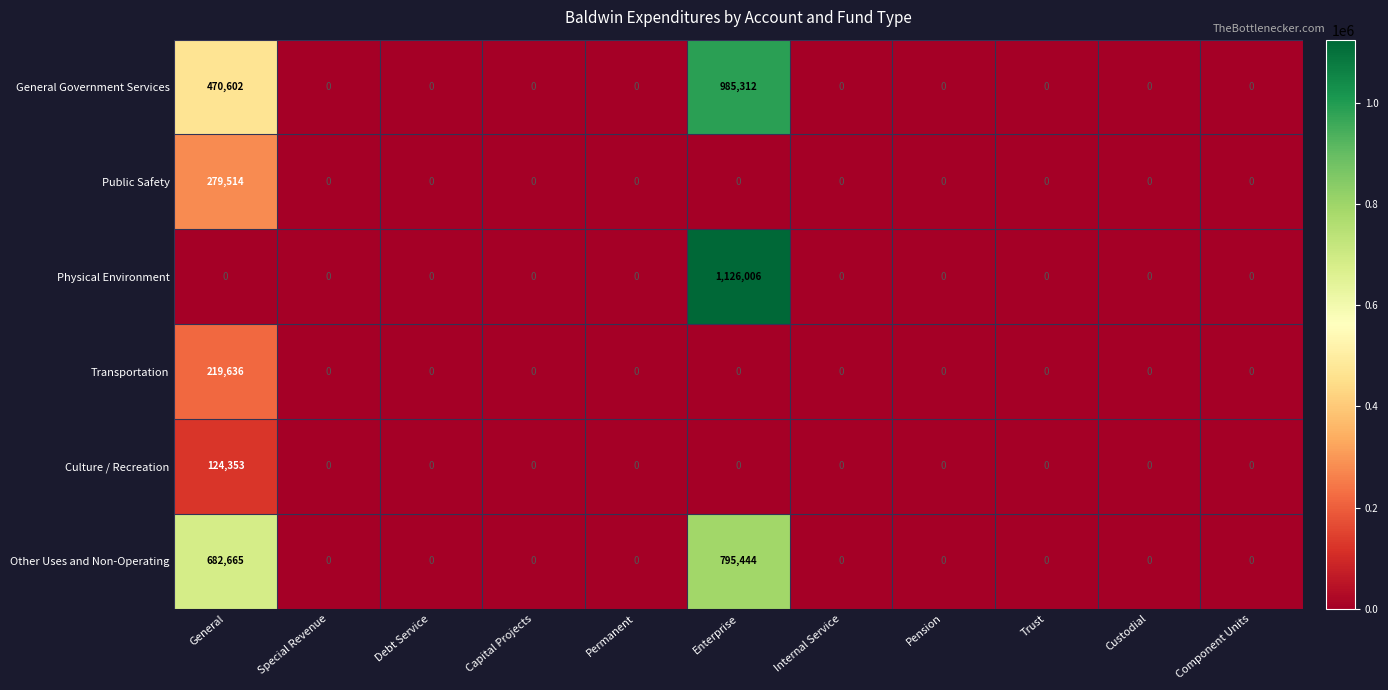

Which series has the widest spread of values?

Physical Environment